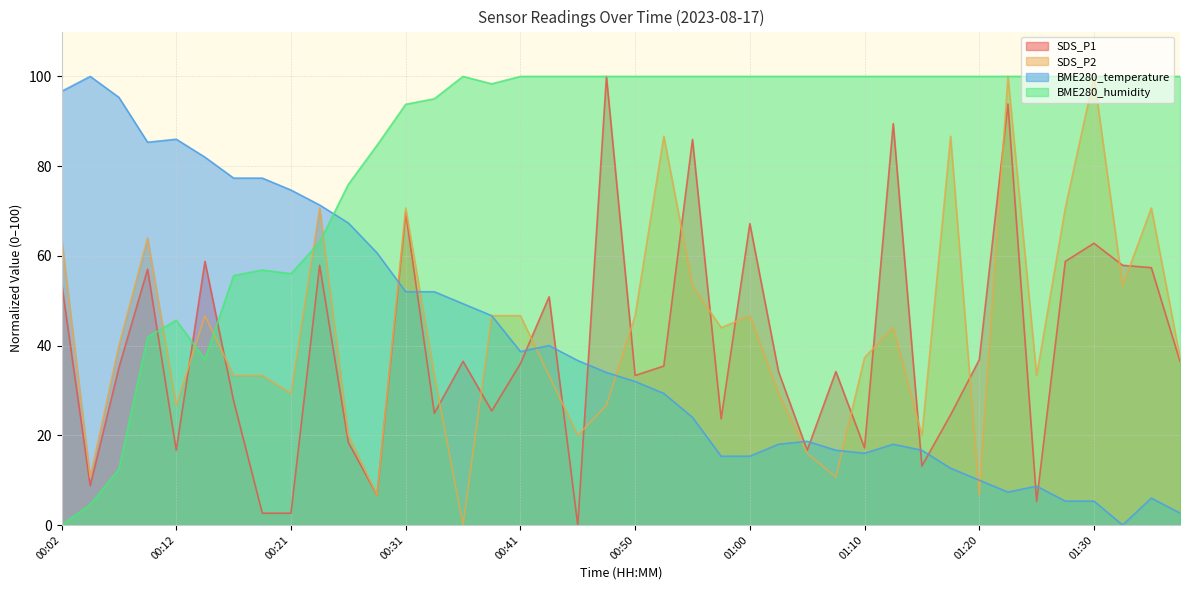

Rank the series at 00:14 from highest to lowest value.

BME280_temperature, SDS_P1, SDS_P2, BME280_humidity